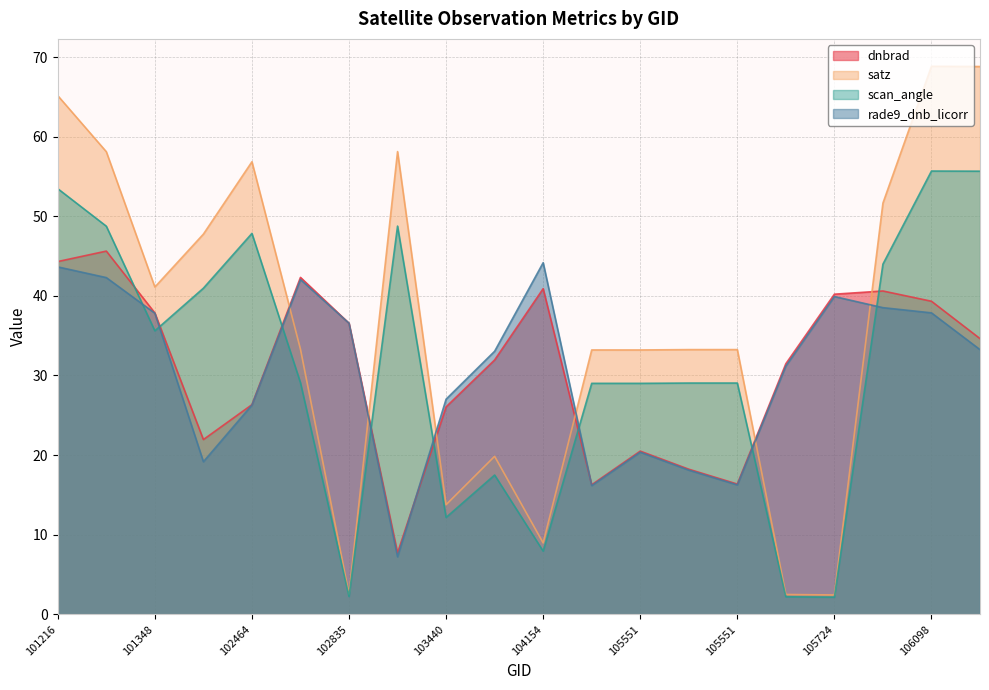

At which category does the chart reach its peak across all series?

106098